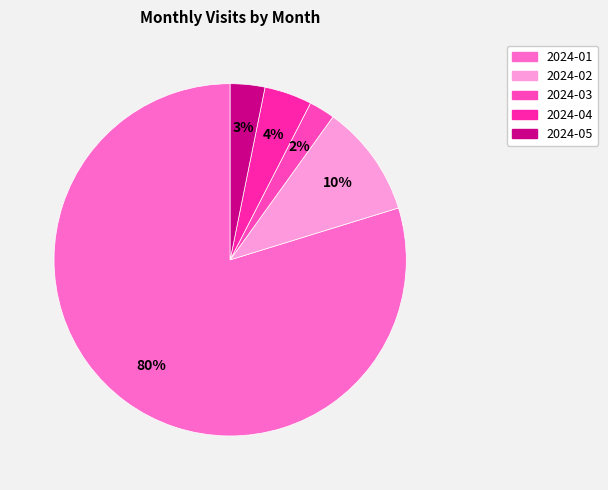

True or false: 2024-04 accounts for 4% of the total.

True